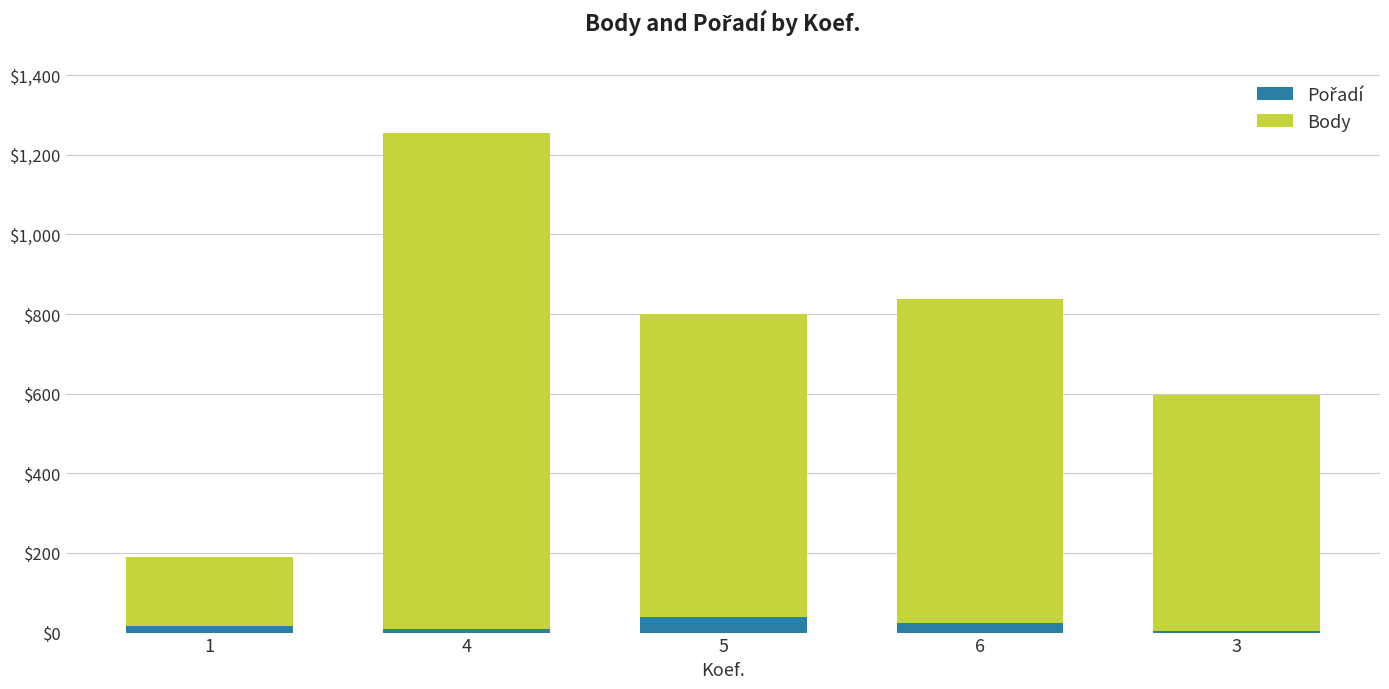

At which category is the sum across all series the highest?

4